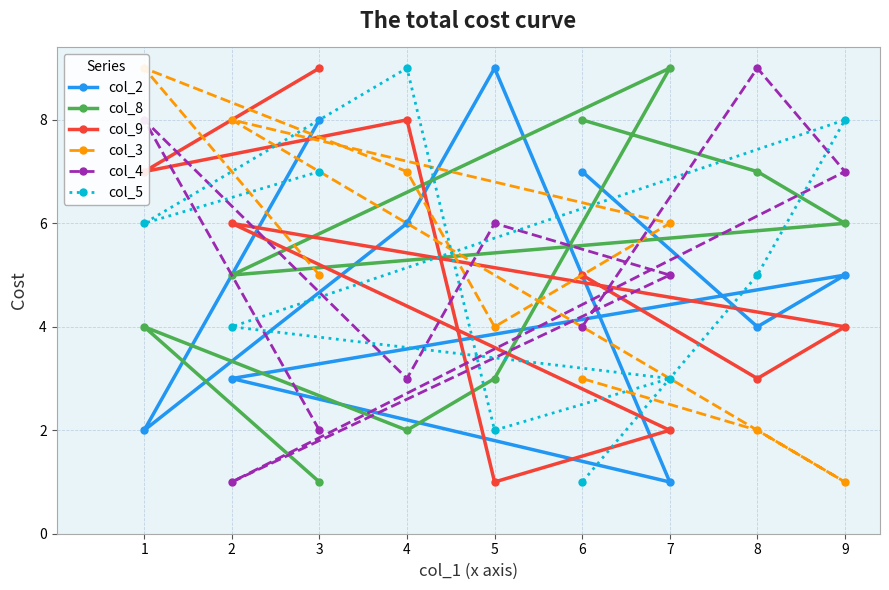

List the series in order of their peak value, highest first.

col_2, col_8, col_9, col_3, col_4, col_5